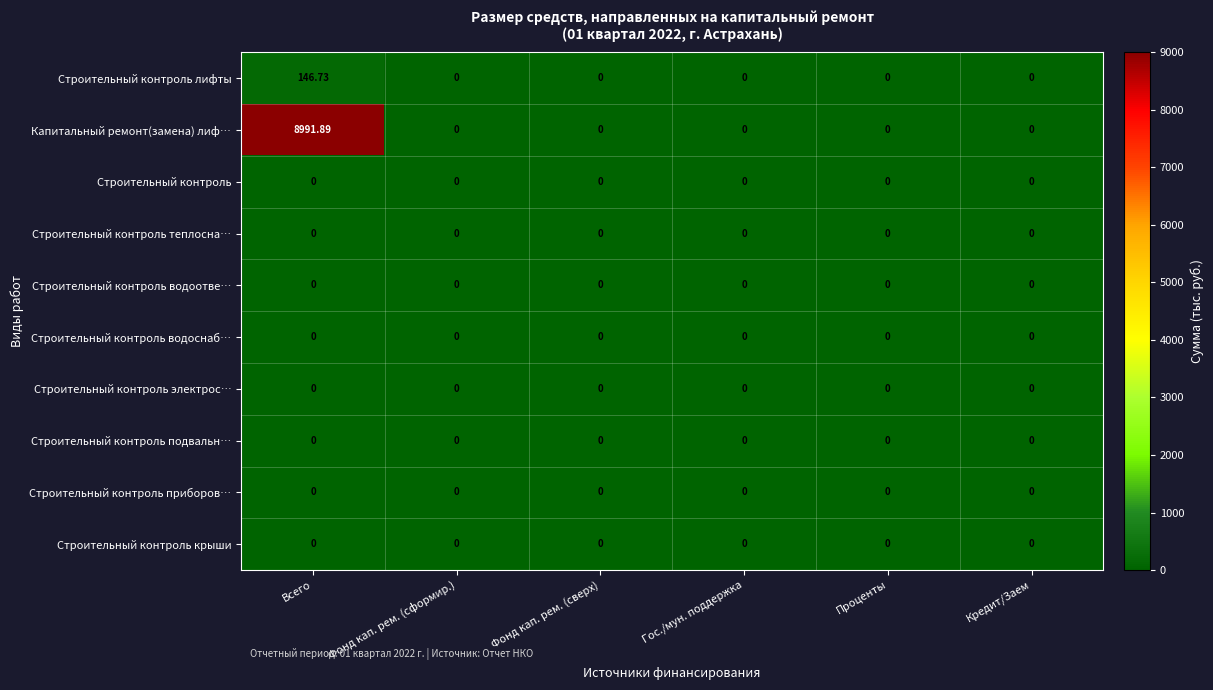

What is the greatest value displayed?

8991.9